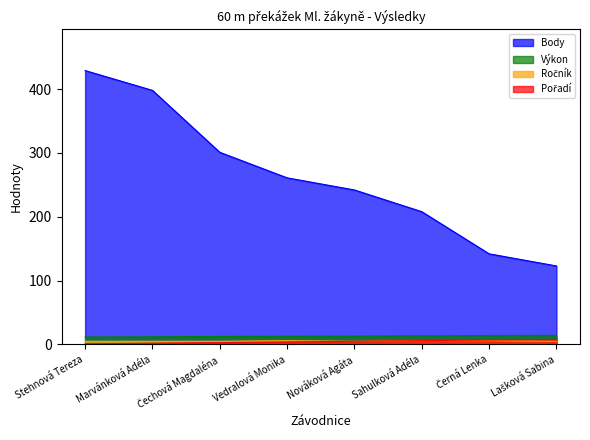

List the labels in order of Pořadí value, smallest first.

Stehnová Tereza, Marvánková Adéla, Čechová Magdaléna, Vedralová Monika, Nováková Agáta, Sahulková Adéla, Černá Lenka, Lašková Sabina